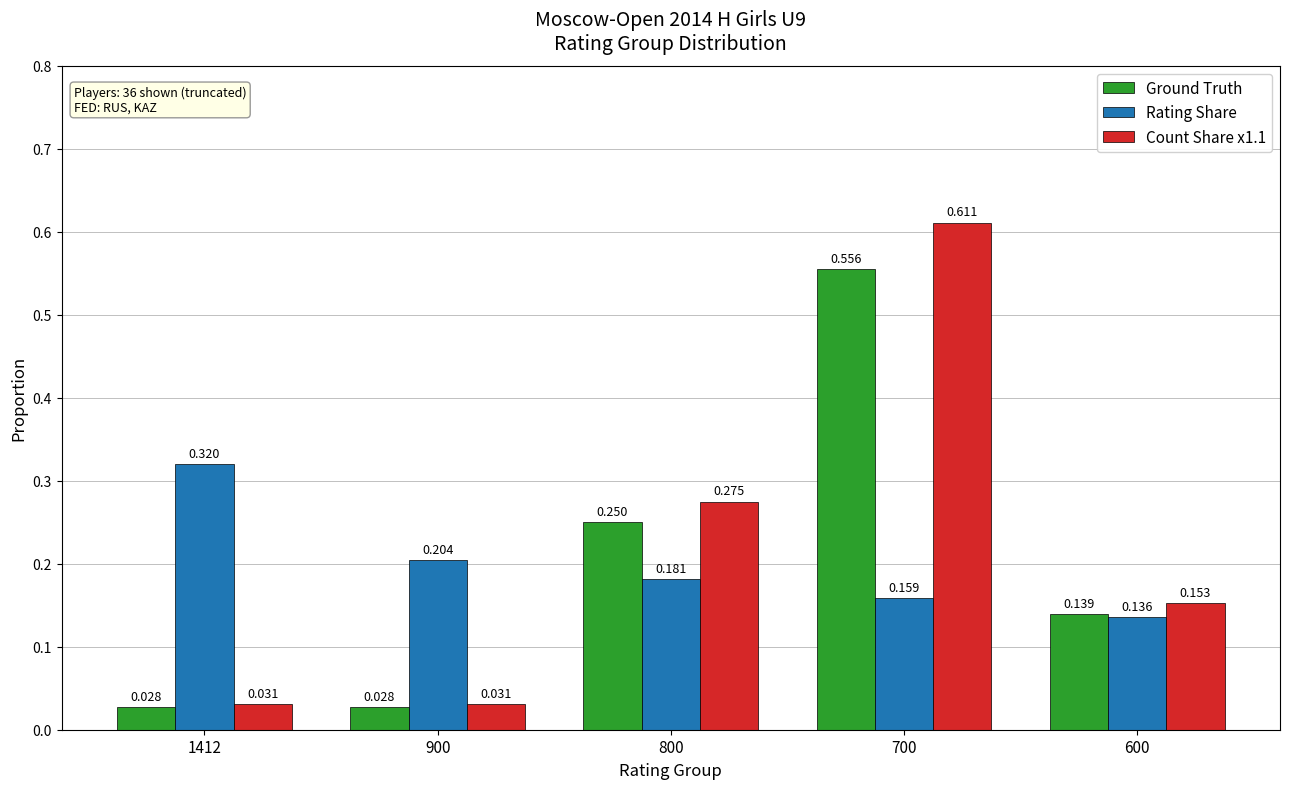

What are all the series names shown in the legend?

Ground Truth, Rating Share, Count Share x1.1